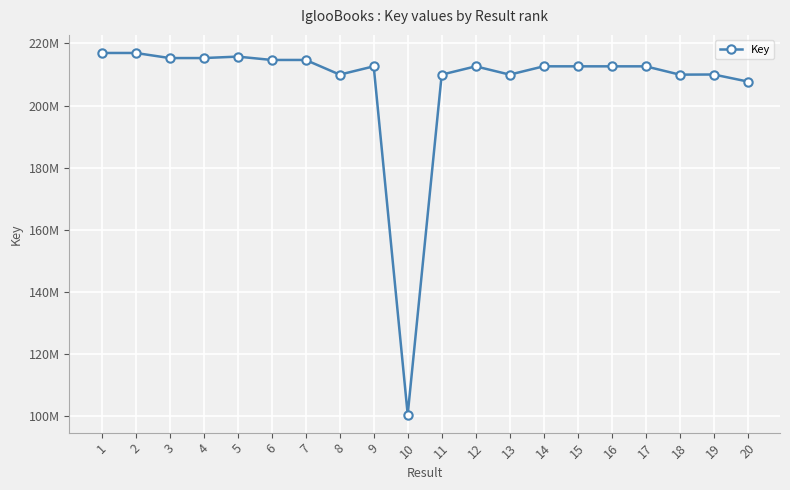

Reading right to left, what are all the values shown in this chart?

207739444	210004722	209961462	212637908	212637784	212637205	212640647	209963521	212632704	209962996	100402936	212633084	209962924	214692129	214691044	215770807	215306224	215305510	216944569	216944774